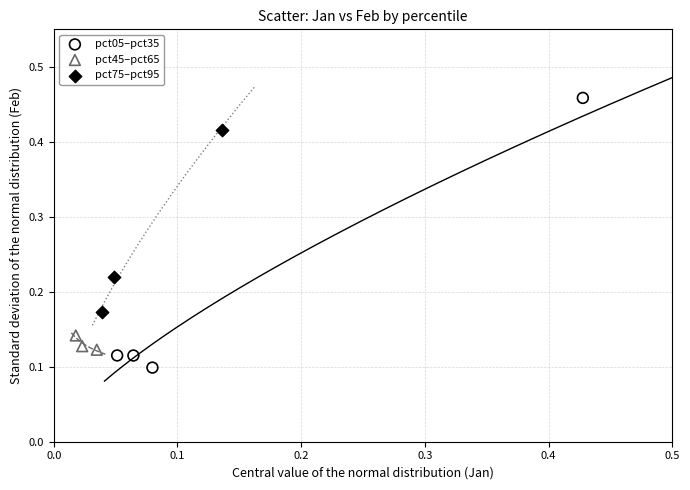

Which series reaches the maximum Y coordinate?

pct05–pct35